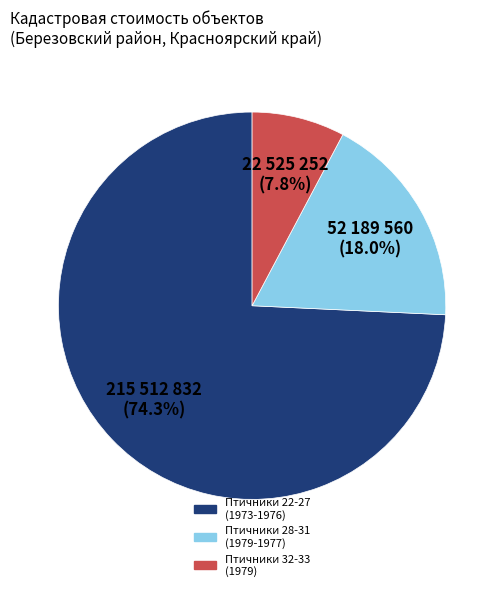

How many slices are in this pie chart?

3